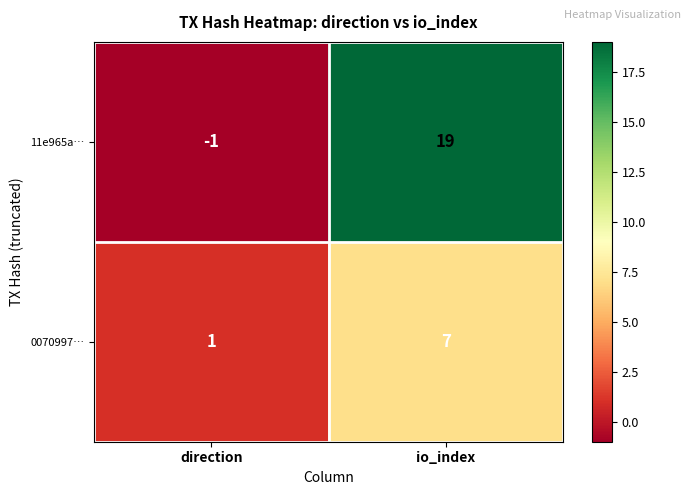

What value does the 11e965a… series have at io_index, to the nearest 10?

20